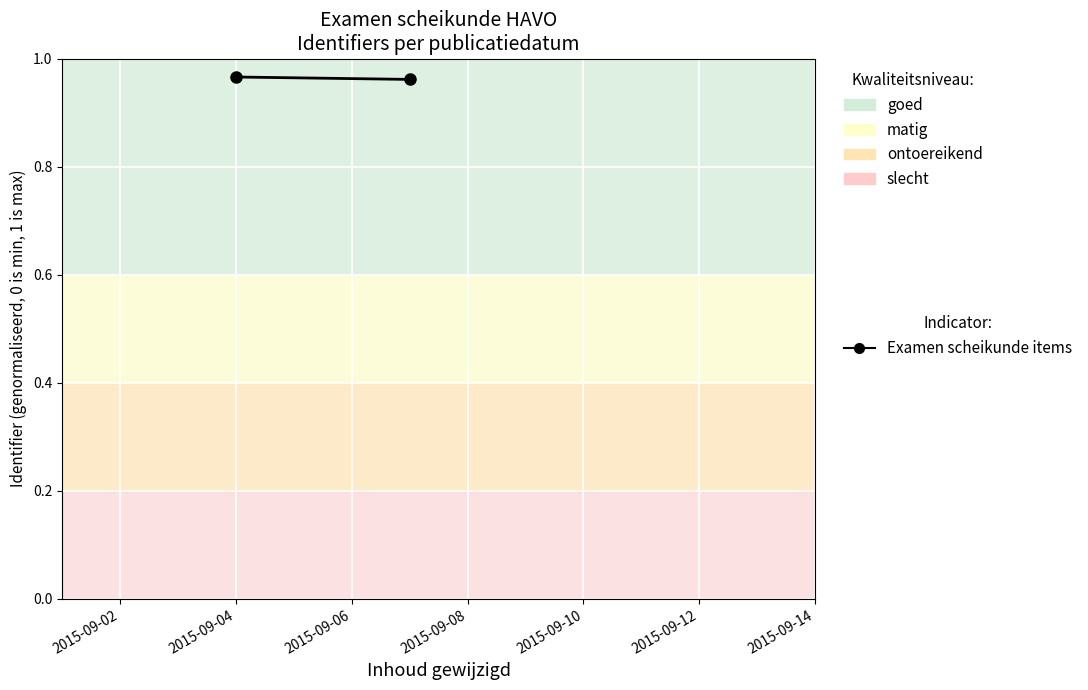

What is the minimum value shown in the chart?

1.0